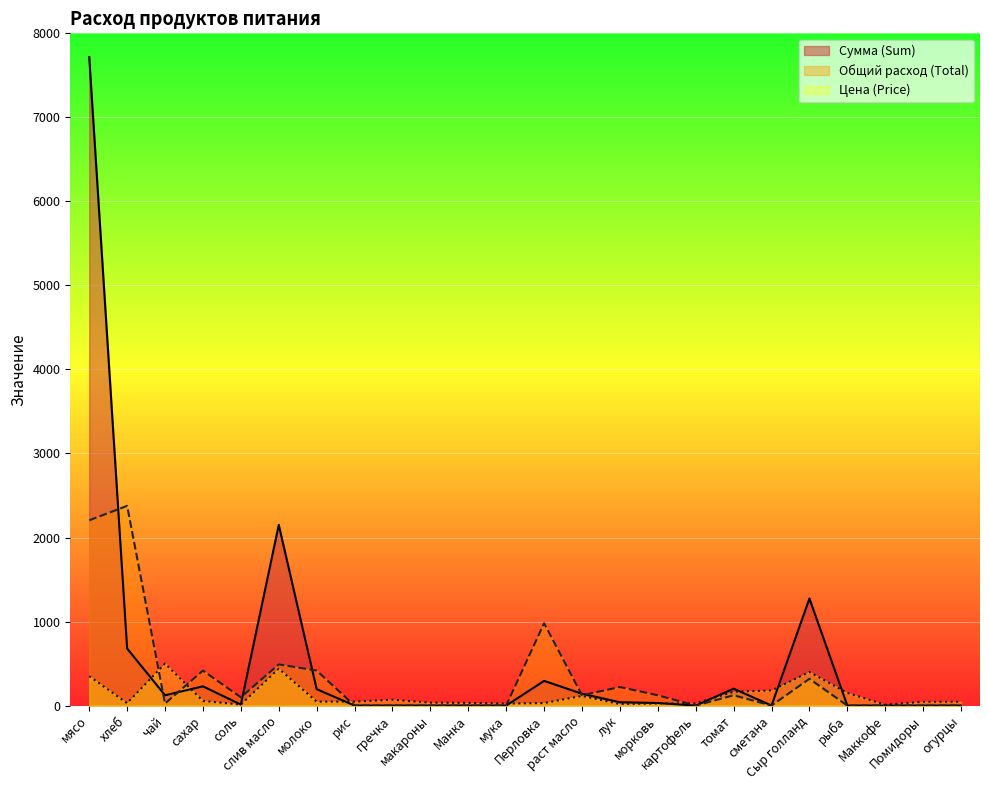

Is it true that Цена (Price) equals 164.3 at томат?

True